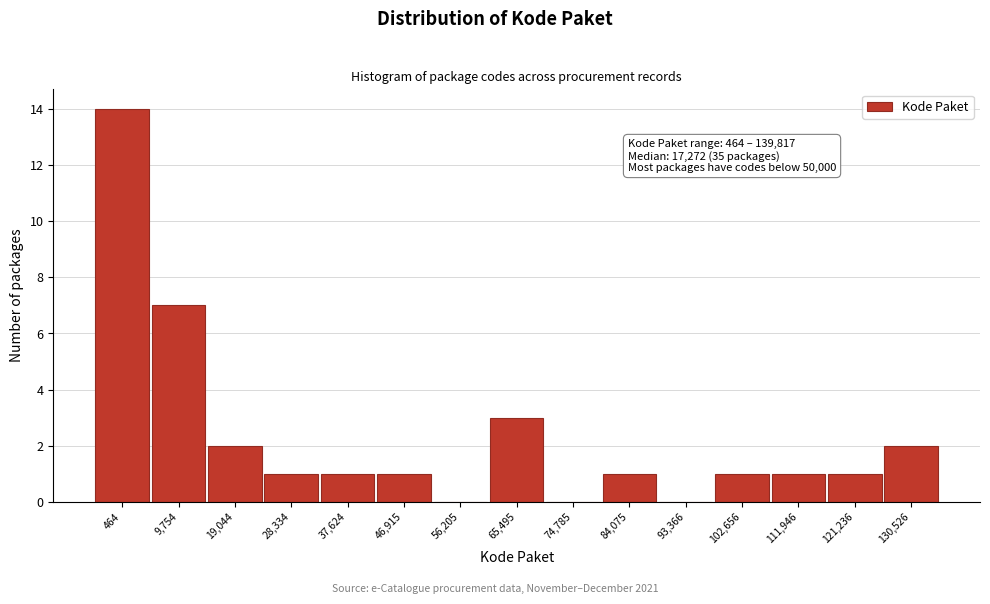

Reading left to right, what are all the values shown in this chart?

464=14	9,754=7	19,044=2	28,334=1	37,624=1	46,915=1	56,205=0	65,495=3	74,785=0	84,075=1	93,366=0	102,656=1	111,946=1	121,236=1	130,526=2